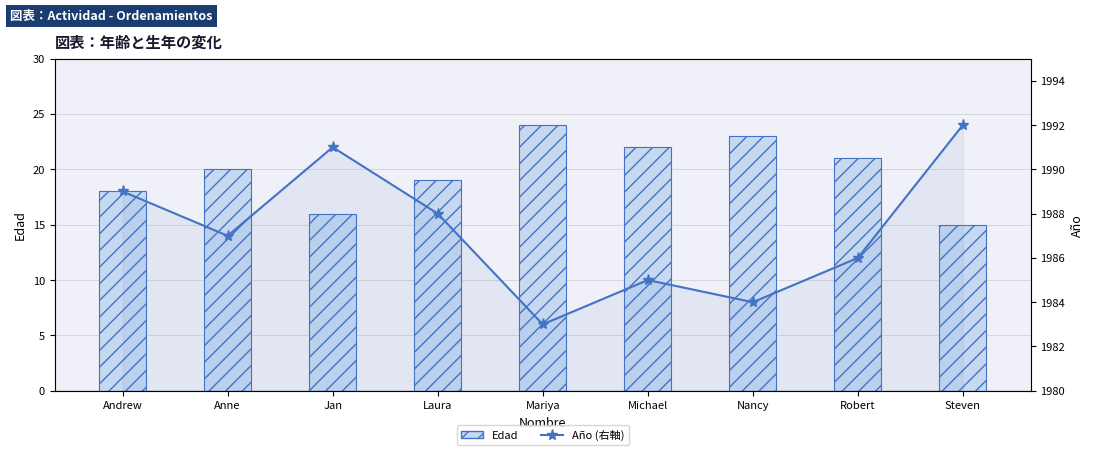

What is the label of the 5th bar from the left?

Mariya